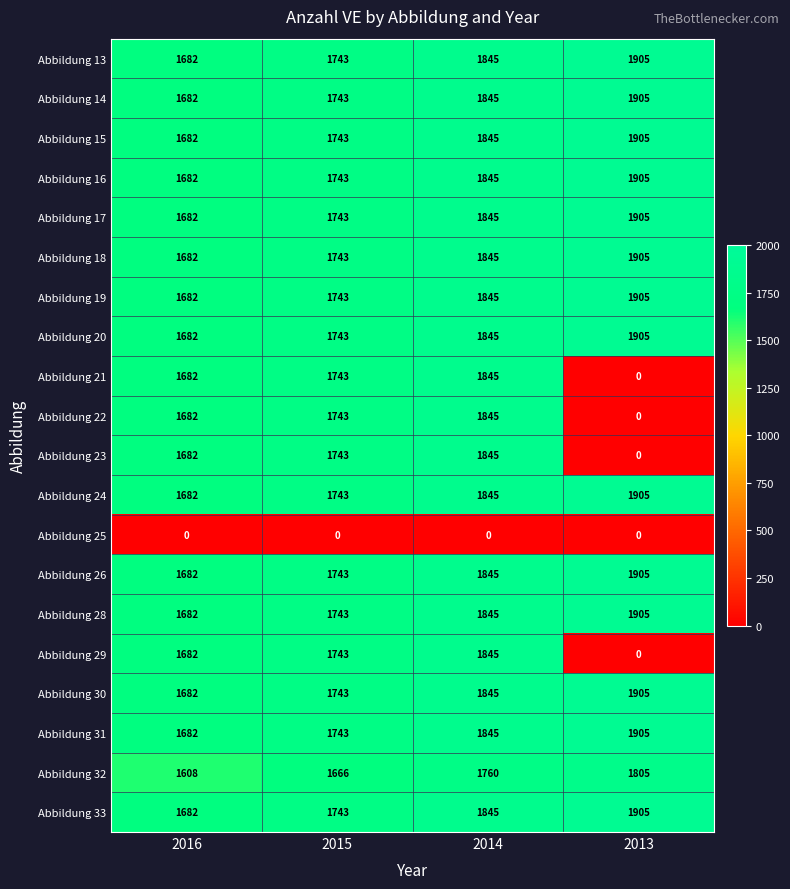

What is the minimum value for Abbildung 16?

1682